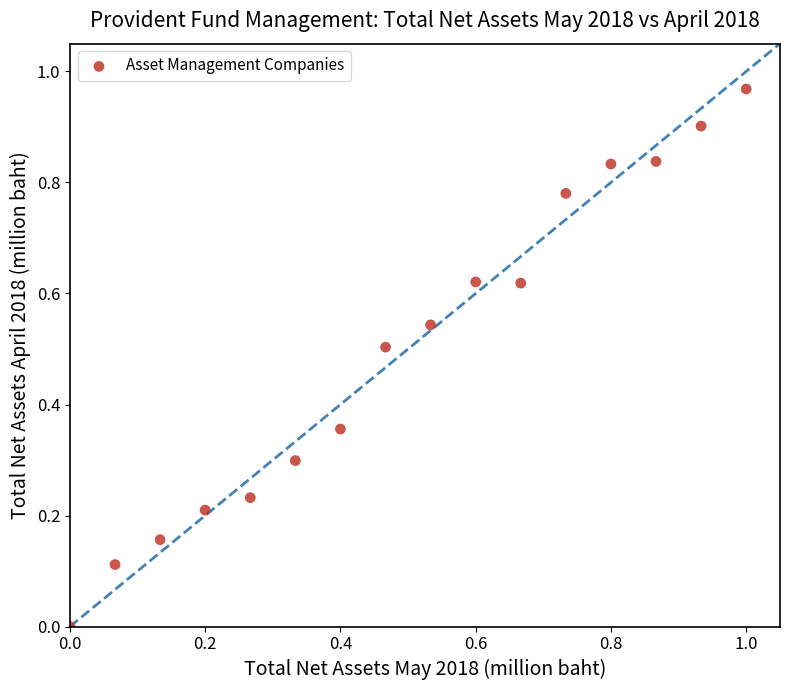

How many data points are displayed?

16